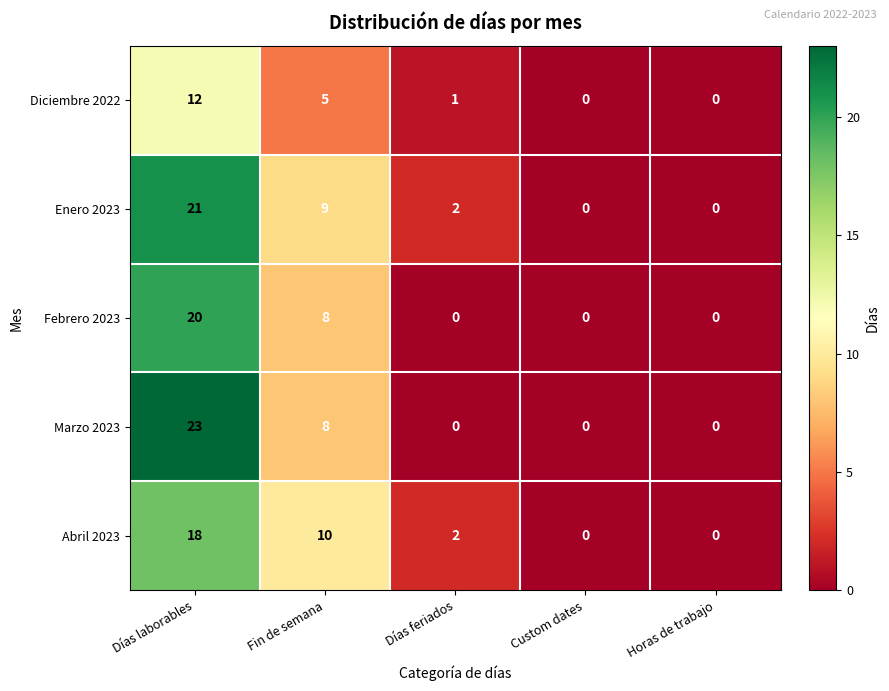

What is the difference between the maximum and second lowest values in the Marzo 2023 series?

23